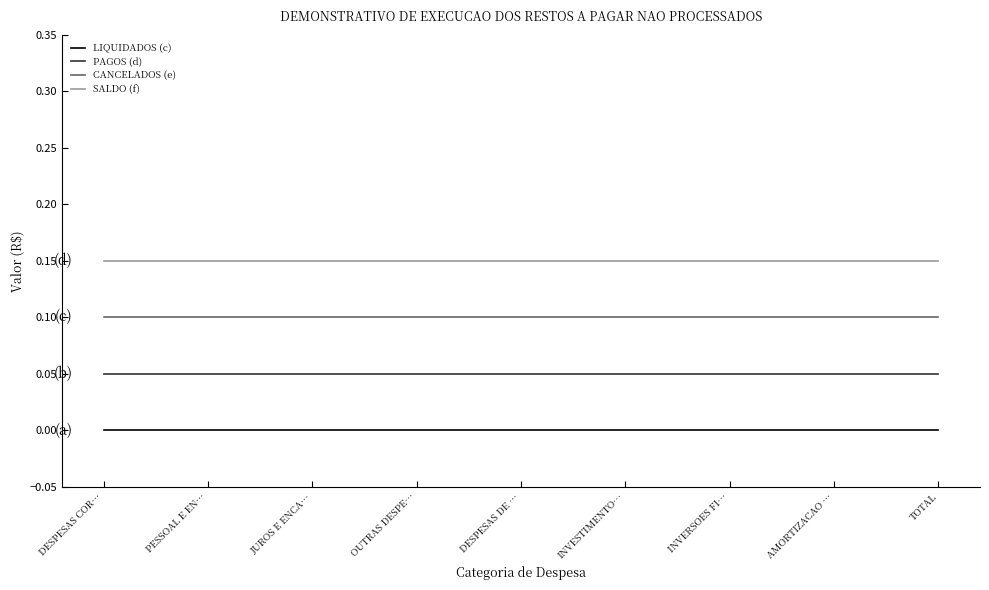

True or false: LIQUIDADOS (c) and SALDO (f) cross at least once.

False